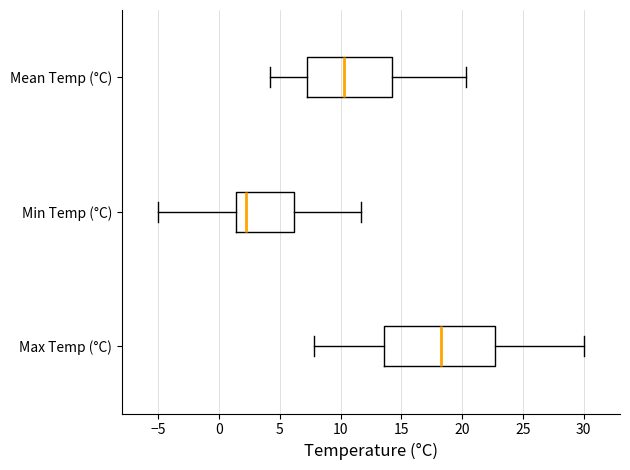

Which box is the widest, from its left edge to its right edge?

Max Temp (°C)